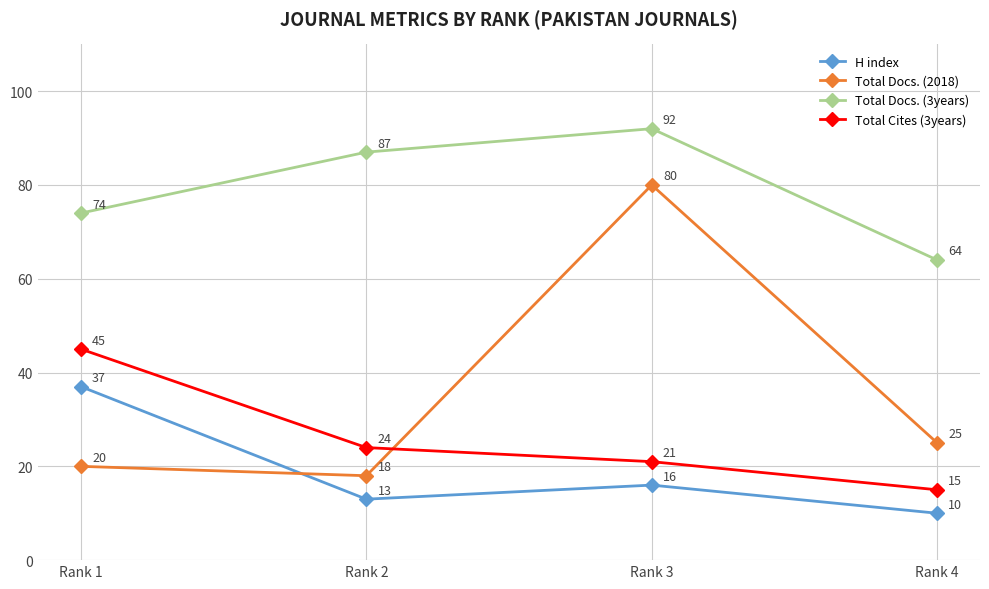

Reading left to right, list all the values displayed in this chart.

H index: 37	13	16	10
Total Docs. (2018): 20	18	80	25
Total Docs. (3years): 74	87	92	64
Total Cites (3years): 45	24	21	15